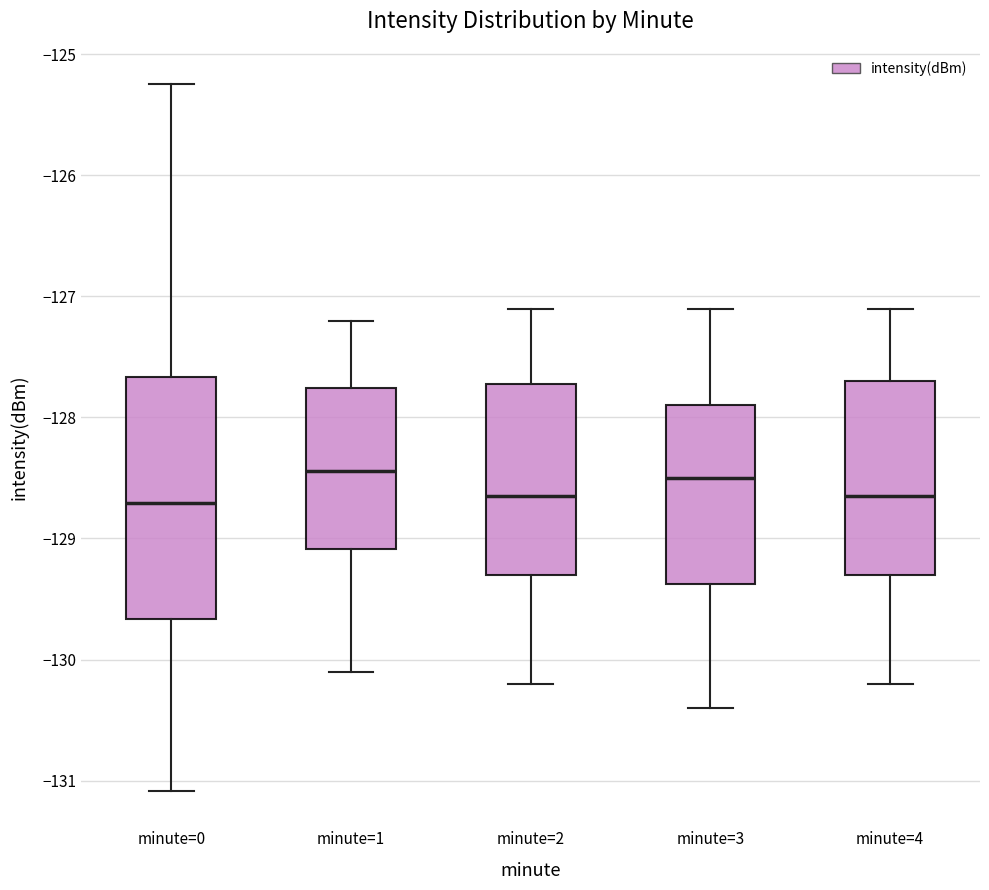

Where does the lower whisker of the box for minute=2 end on the y-axis? The values are not printed on the chart, so give them approximately, as read against the axis.

-130.2